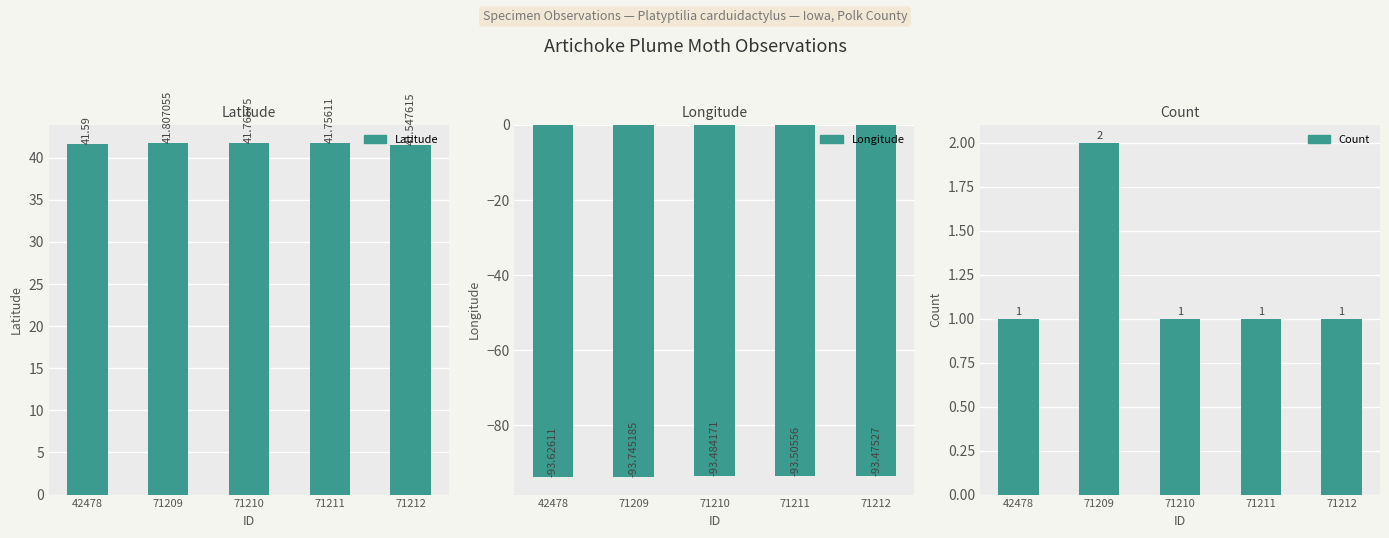

What is the difference between the Latitude values at 71211 and 71212?

0.2